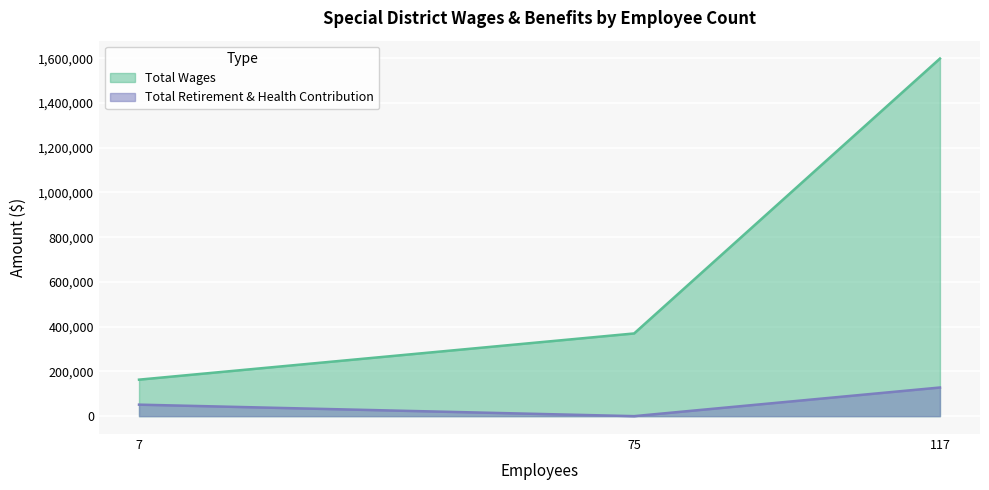

What is the sum of the Total Wages values at Ladera Recreation
District and Highlands Recreation
Community Services?

1968705